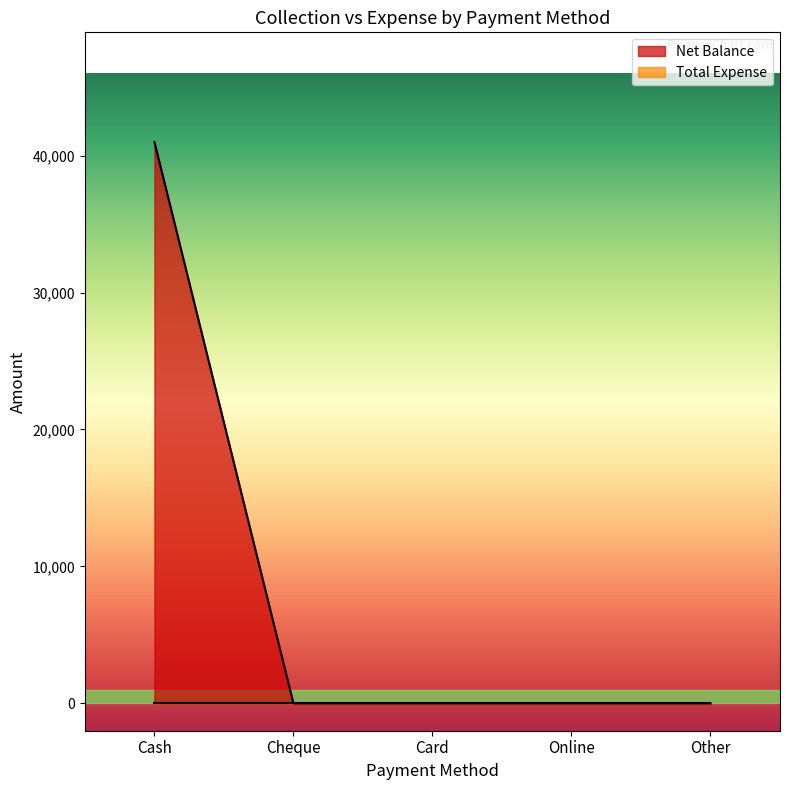

Count the number of data series in this chart.

2